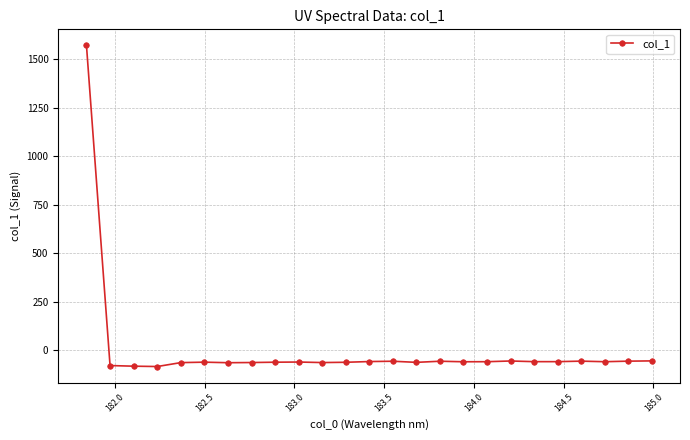

What is the greatest value displayed?

1572.5